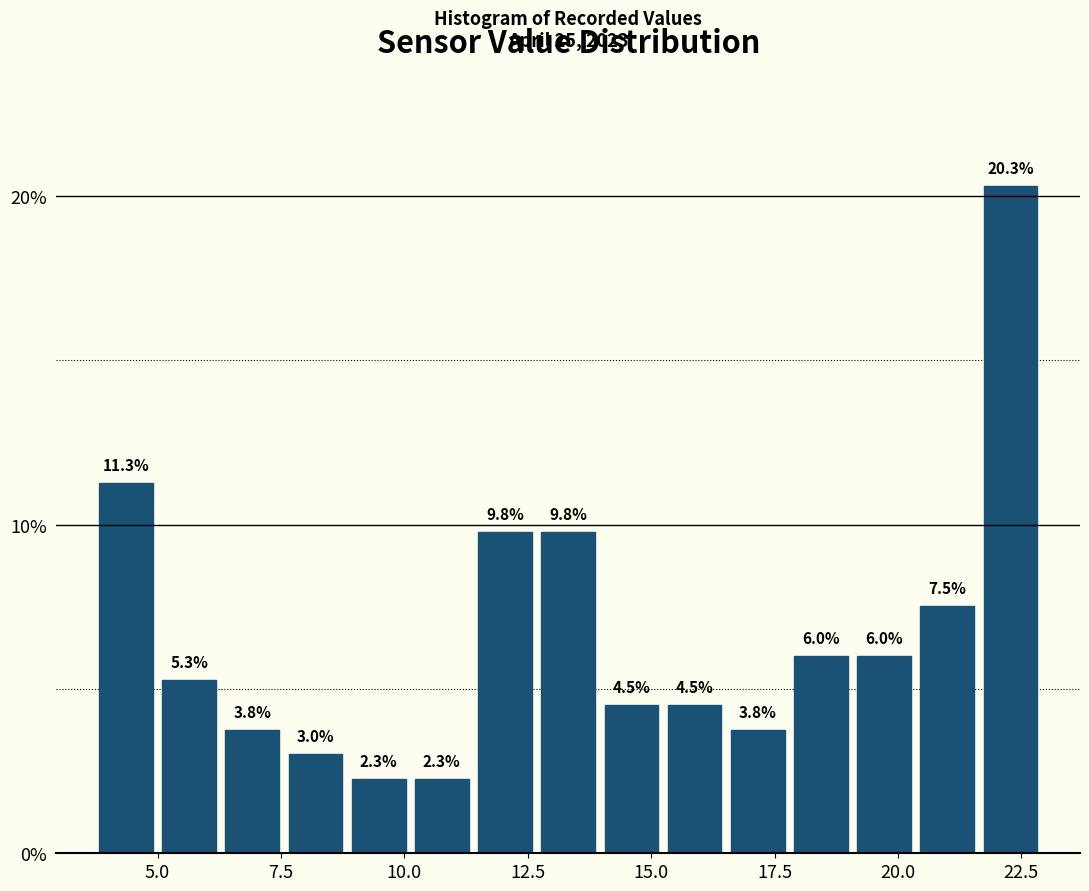

Around what value on the x-axis is the tallest bar? Give the approximate position of its centre, as read against the axis.

22.5